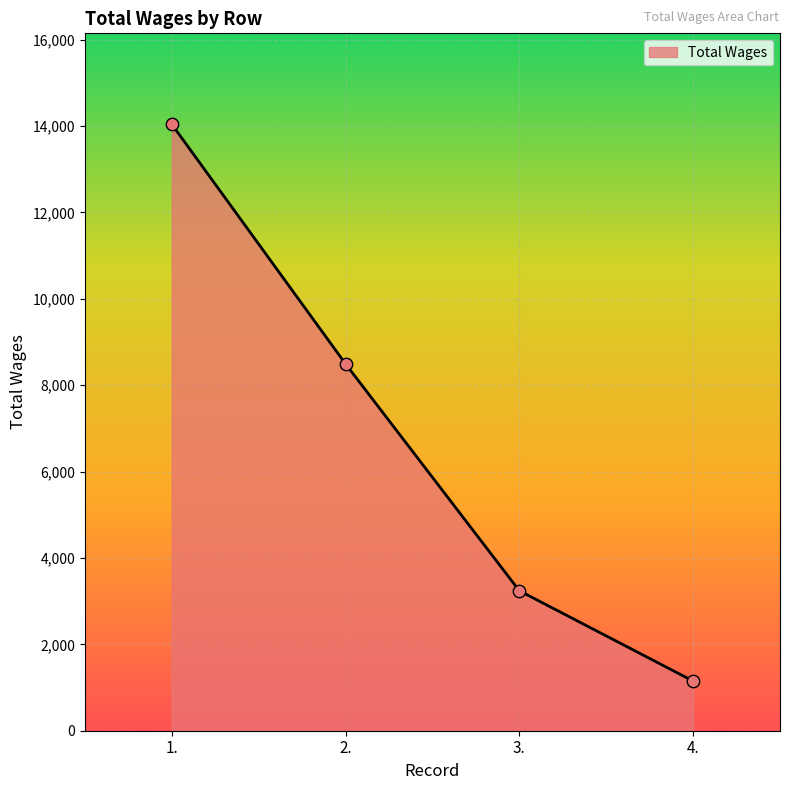

What is the change in value from 3. to 4.?

-2090